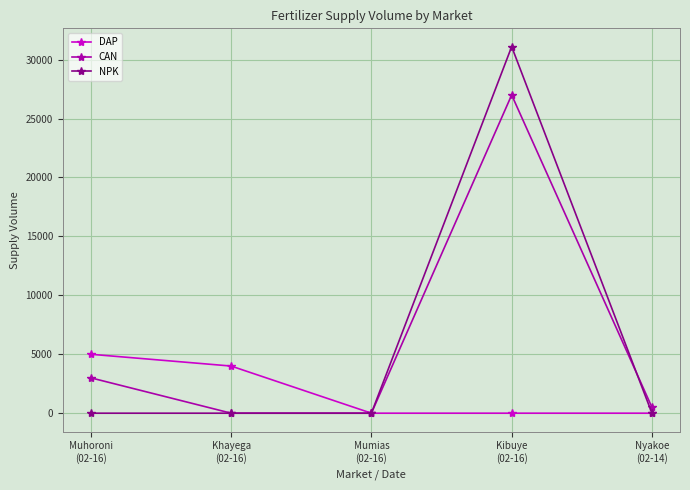

Reading left to right, extract all data points from this chart.

DAP: 5000	4000	0	0	0
CAN: 3000	0	0	27000	500
NPK: 0	0	0	31100	0